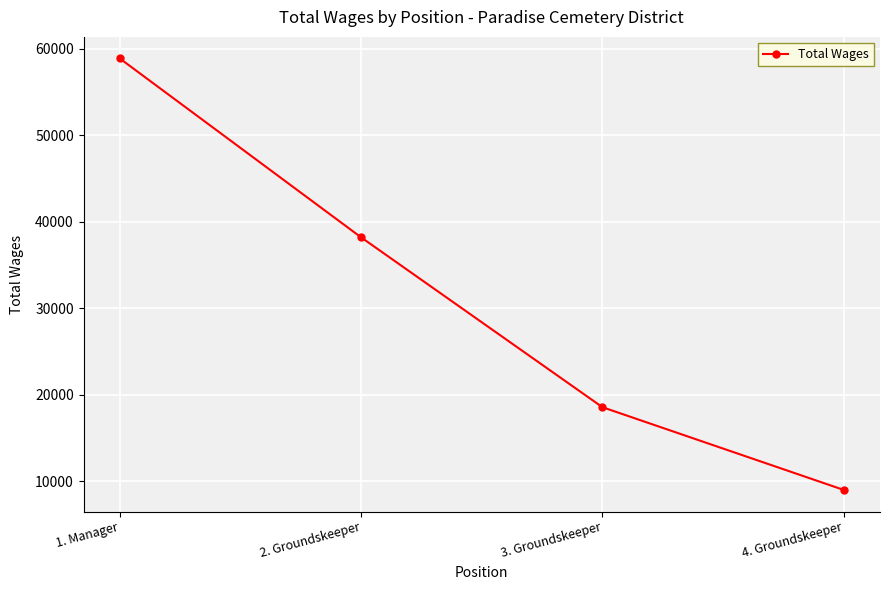

How many lines are shown in the chart?

1